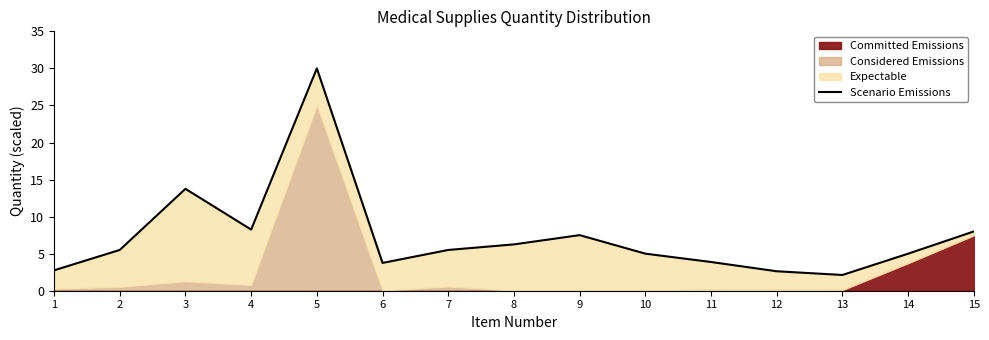

What is the value of the 14th point from the left?

5.0